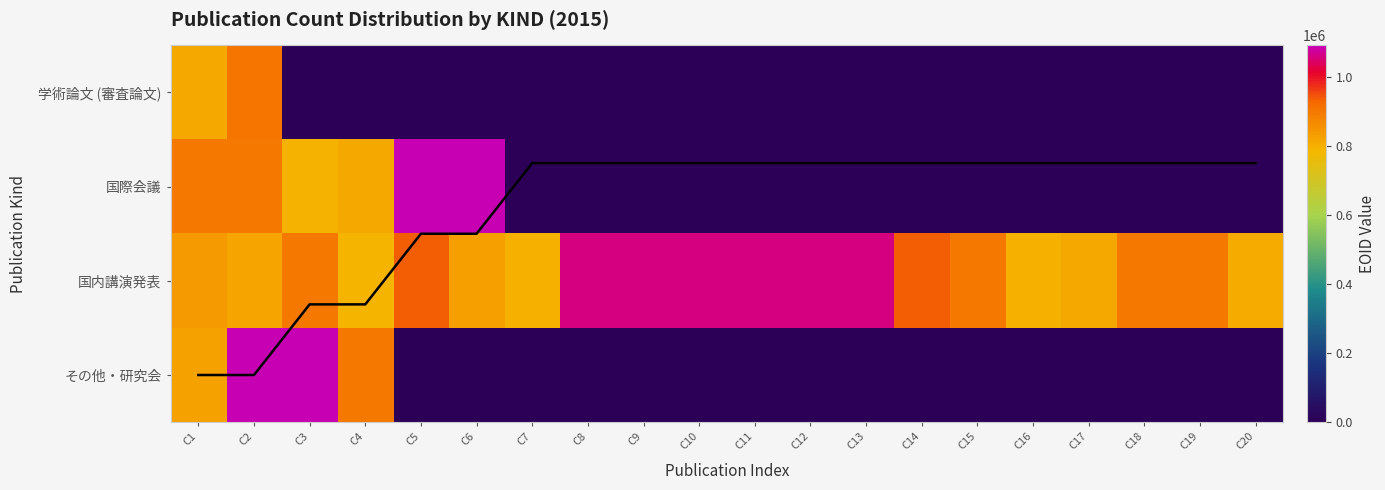

Rank the categories by 国際会議 value from lowest to highest.

C7, C8, C9, C10, C11, C12, C13, C14, C15, C16, C17, C18, C19, C20, C3, C4, C2, C1, C5, C6